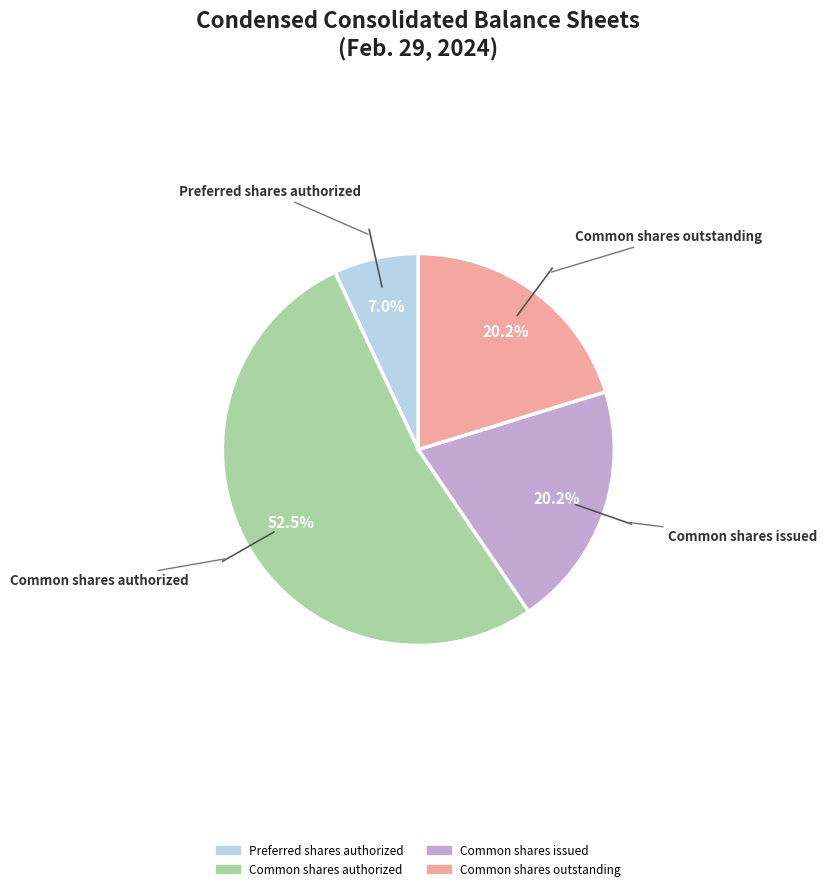

True or false: Common shares authorized accounts for 41% of the total.

False